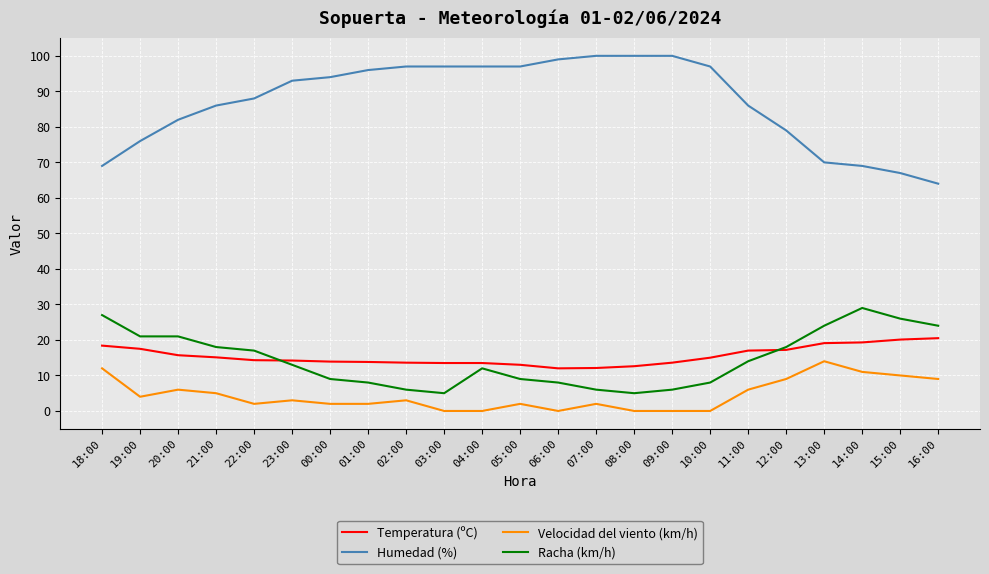

True or false: Temperatura (ºC) and Velocidad del viento (km/h) cross at least once.

False